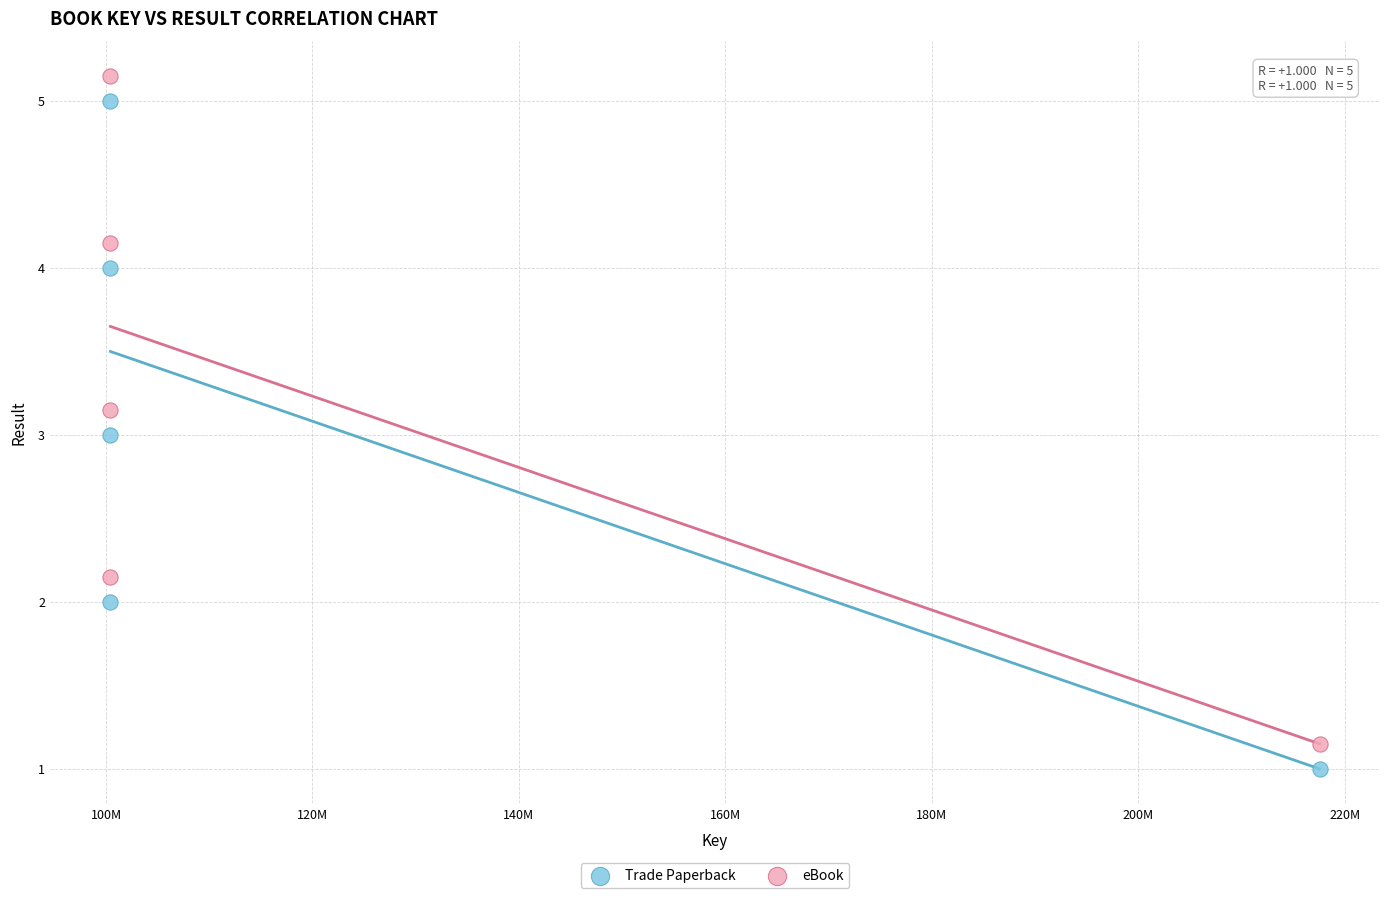

Which series reaches the maximum Y coordinate?

eBook